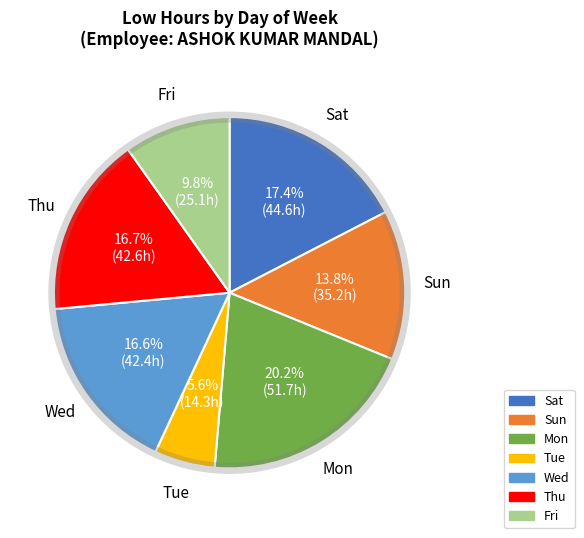

Does any single category account for the majority?

No